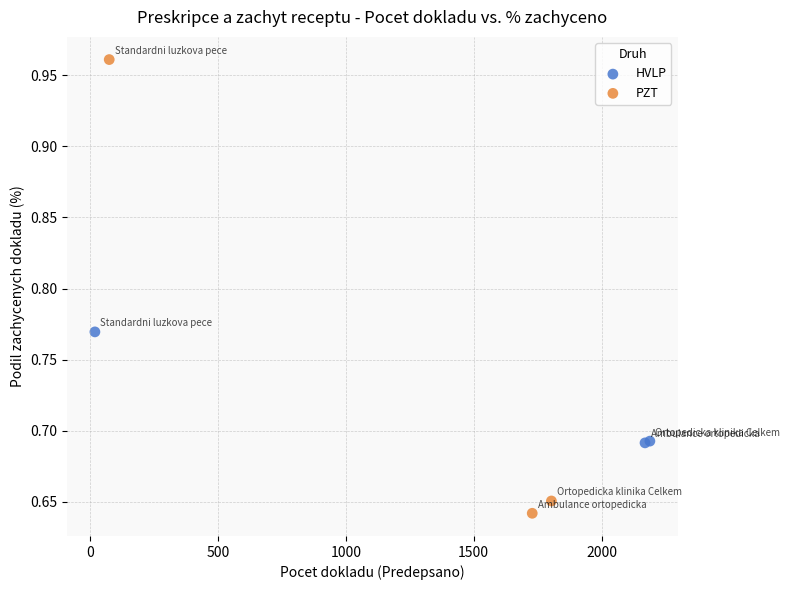

Which series has the widest spread of Y values?

PZT